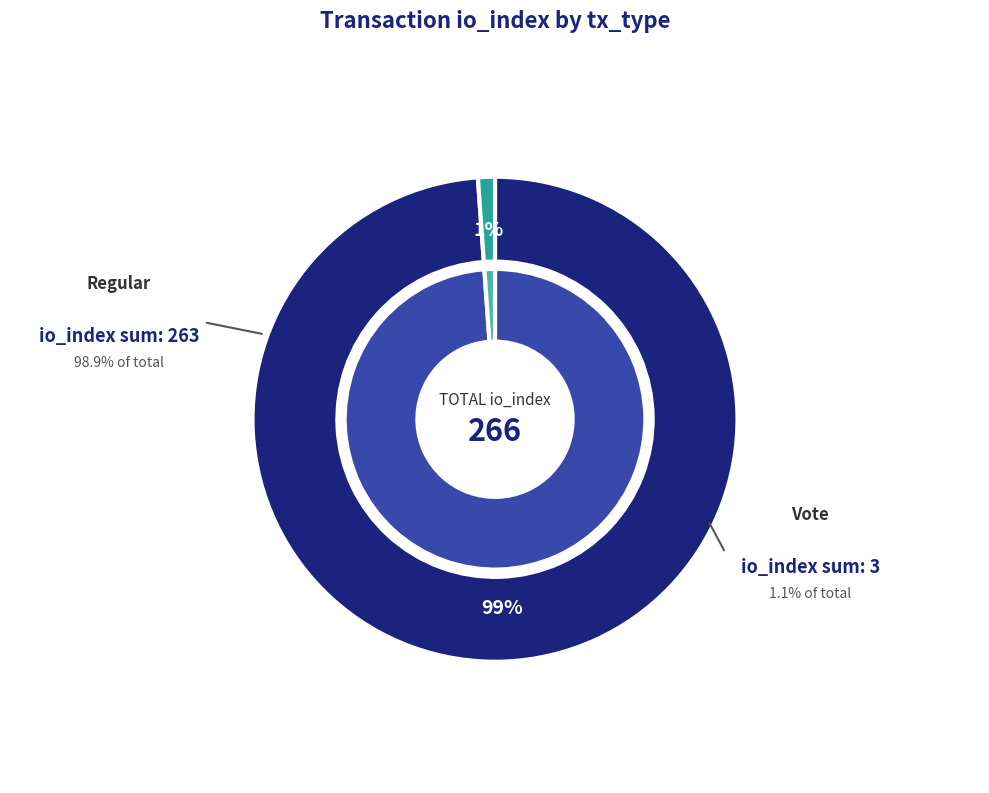

To the nearest percent, what is the difference between the largest and smallest slice percentages?

98%